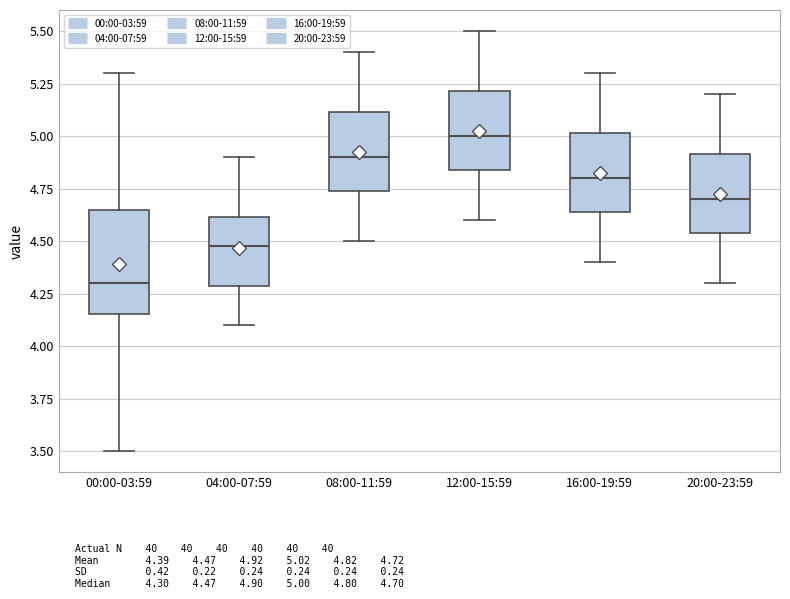

Which box is the tallest, from its lower edge to its upper edge?

00:00-03:59